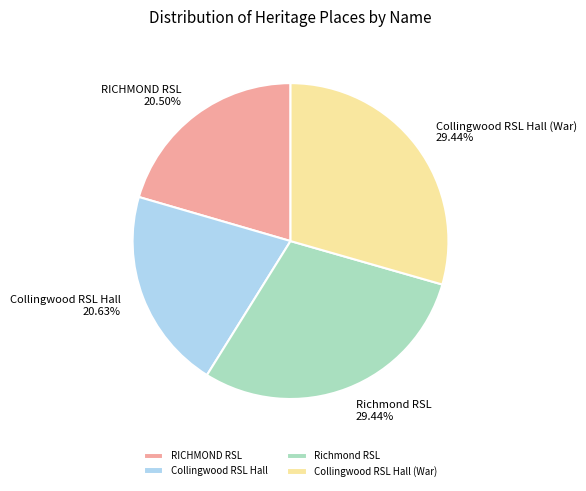

True or false: Collingwood RSL Hall (War) accounts for 23% of the total.

False